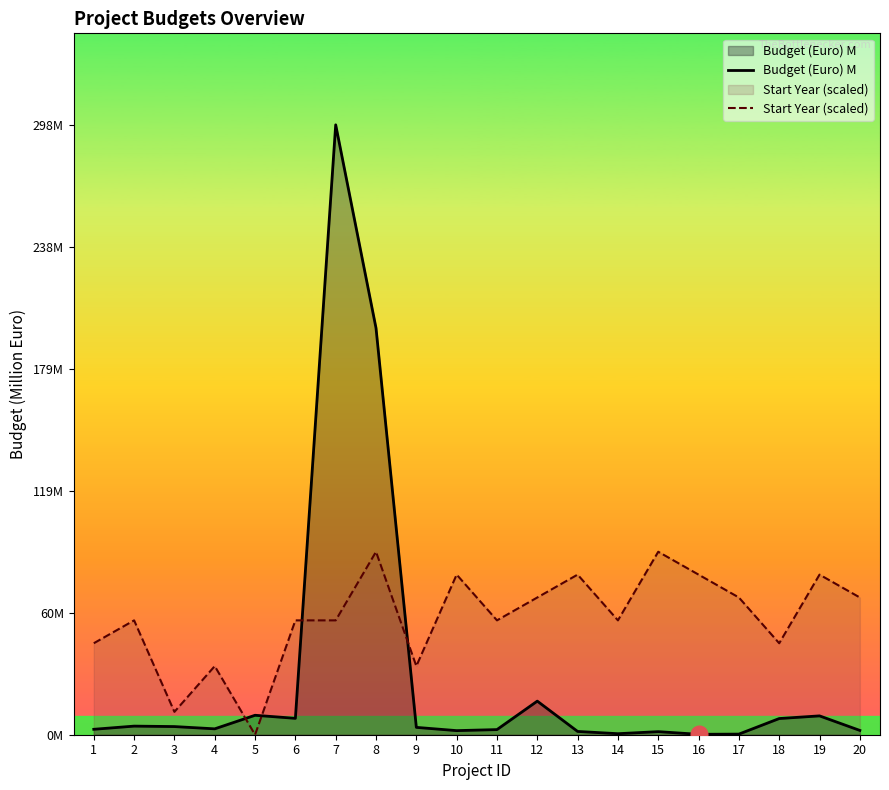

Which series has the widest spread of values?

Budget (Euro) M